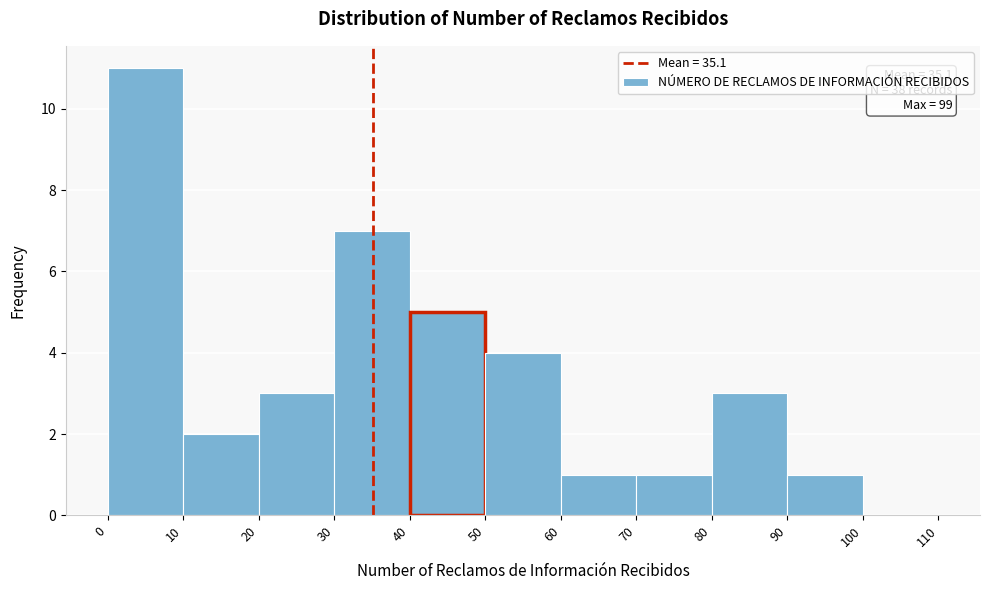

Which range on the x-axis has the tallest bar?

0 to 10